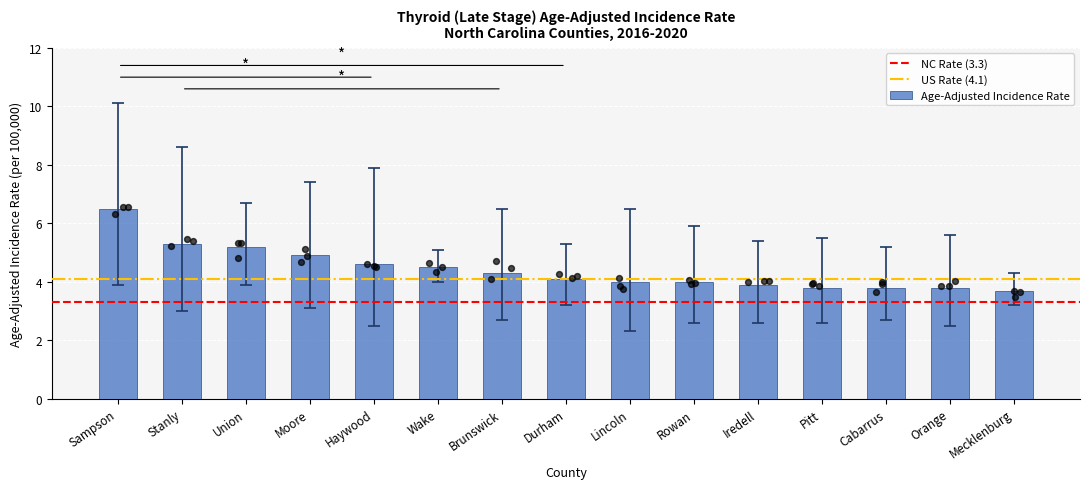

Between Moore and Stanly, which is larger?

Stanly